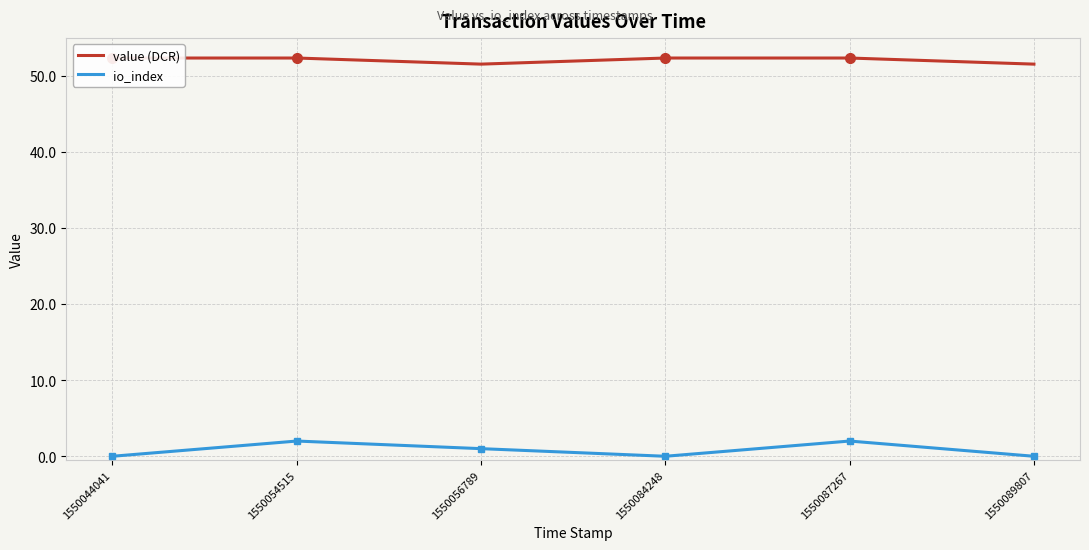

Where is value (DCR) nearest to the value 51?

1550056789